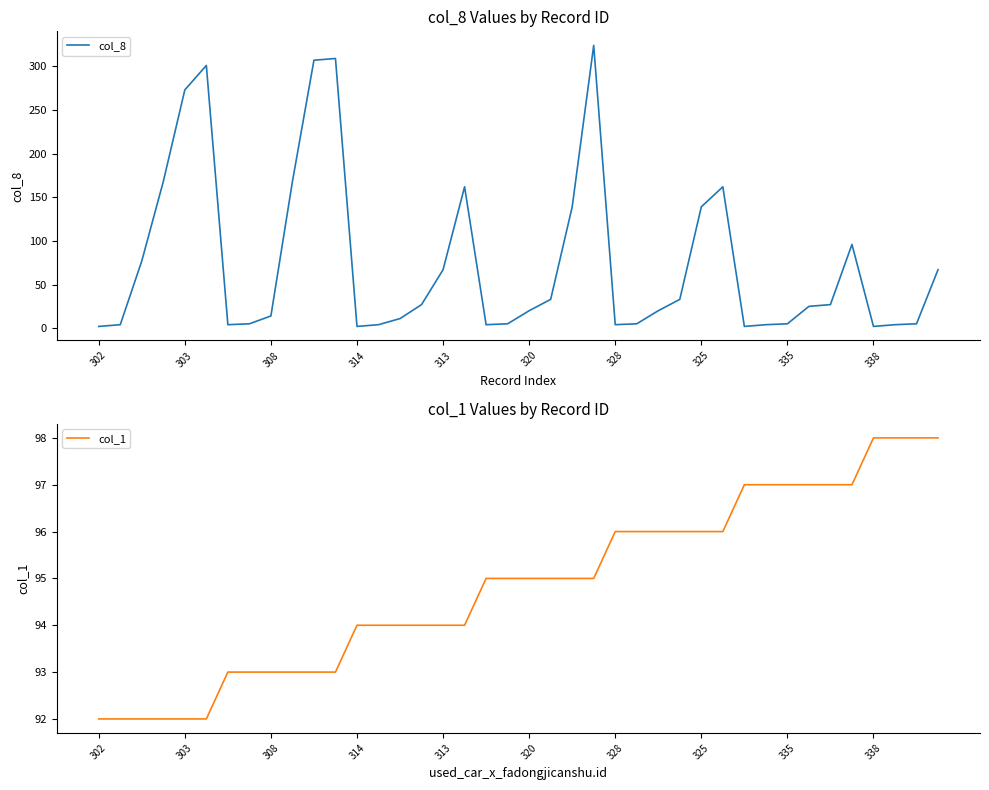

What is the highest value of the col_1 series?

98